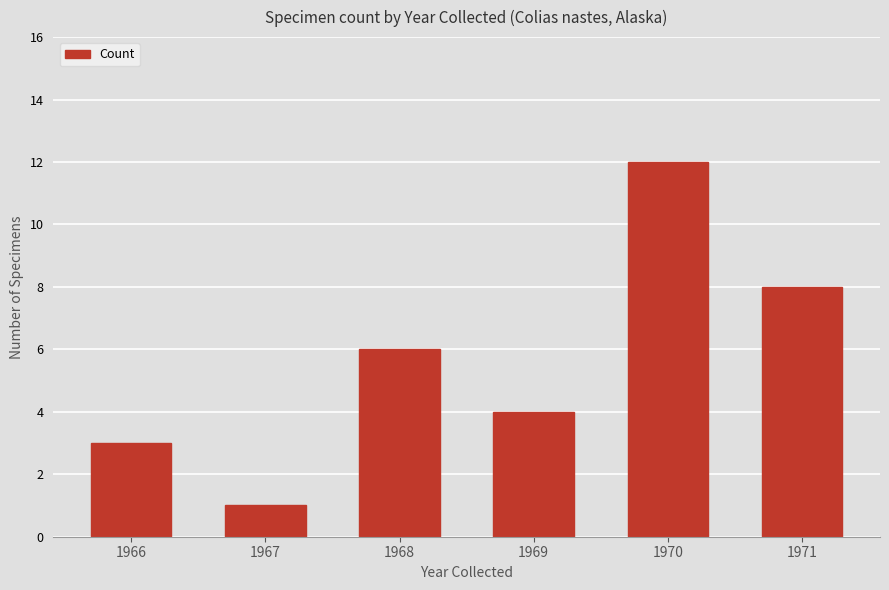

Reading left to right, list all the values displayed in this chart.

3	1	6	4	12	8